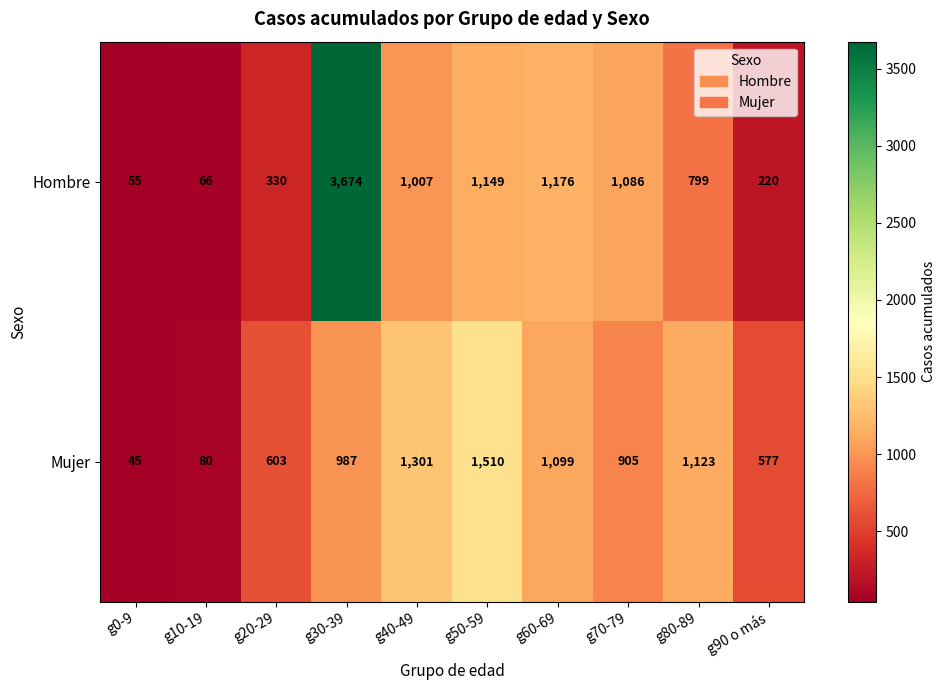

True or false: Mujer has a value of 46 at g10-19.

False